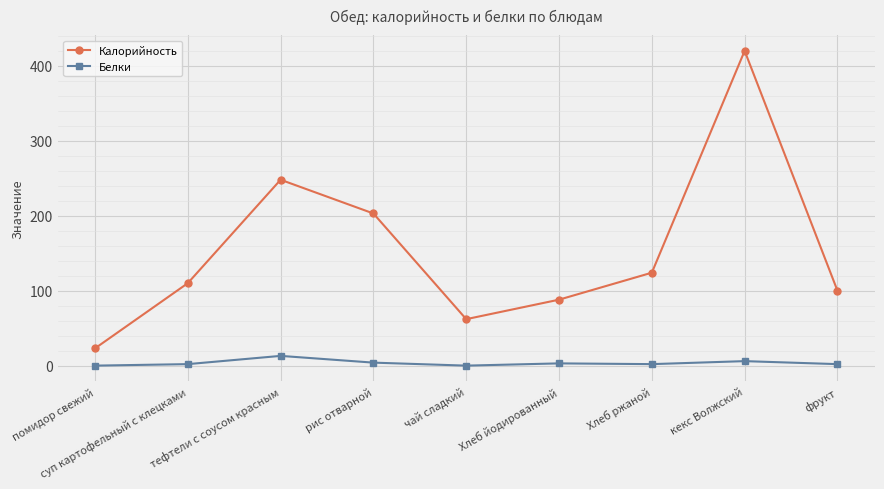

At which category is the sum across all series the highest?

кекс Волжский